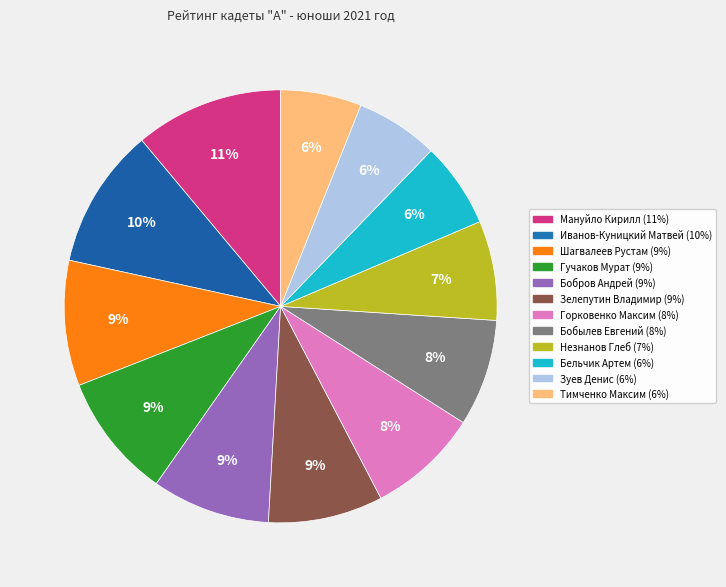

The Зелепутин Владимир slice represents 9% of the pie. True or false?

True